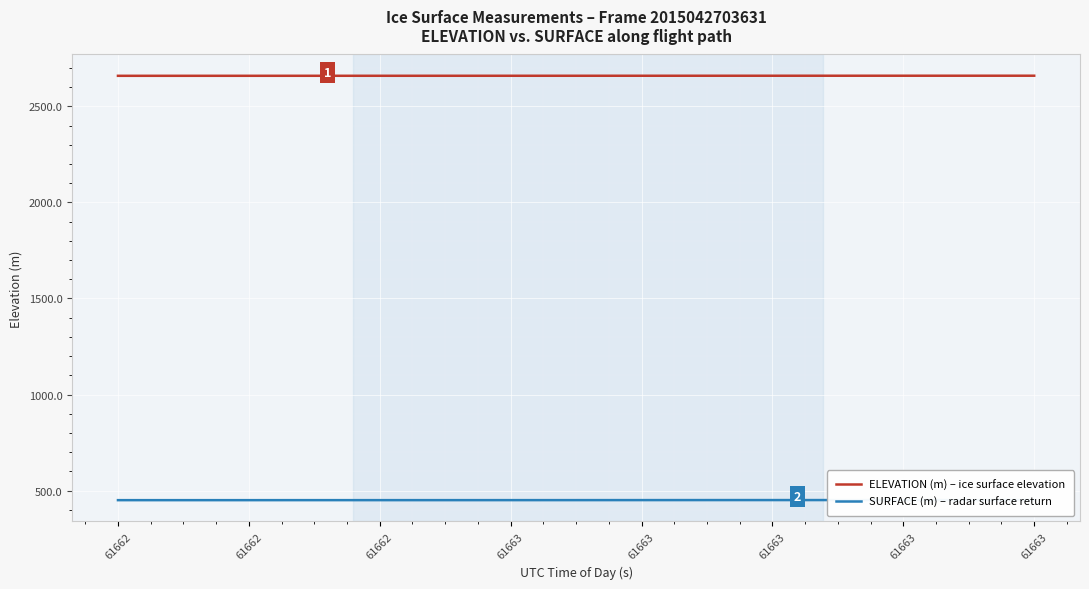

How many data points in SURFACE (m) – radar surface return are above 450?

20